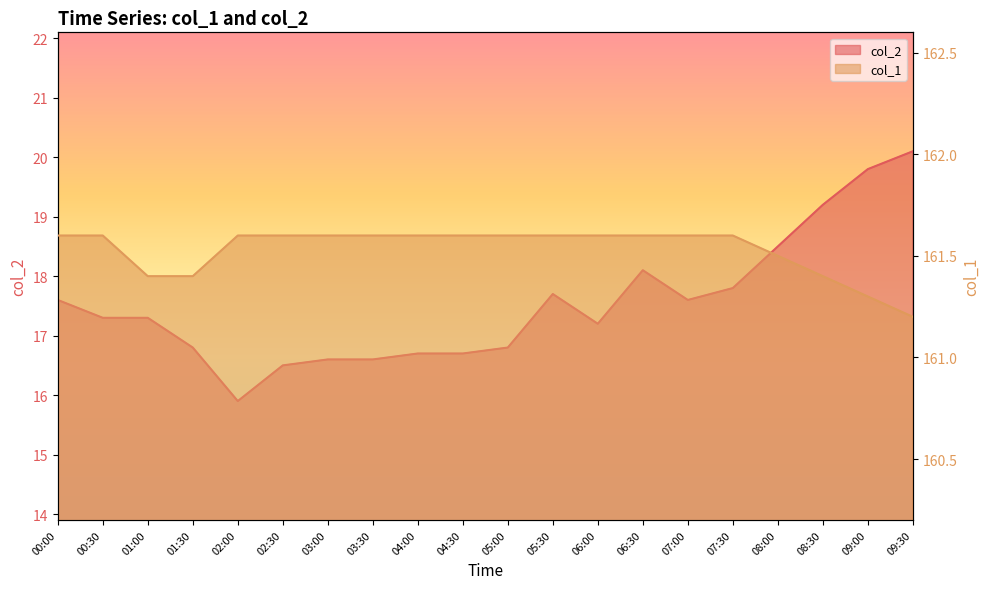

What is the difference between the maximum and minimum values in the col_2 series?

4.2